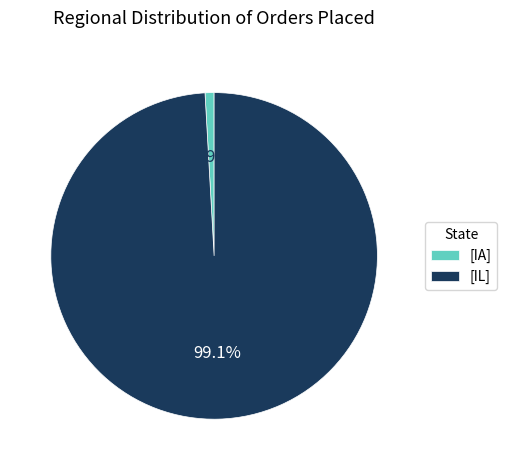

Between [IL] and [IA], which is larger?

[IL]